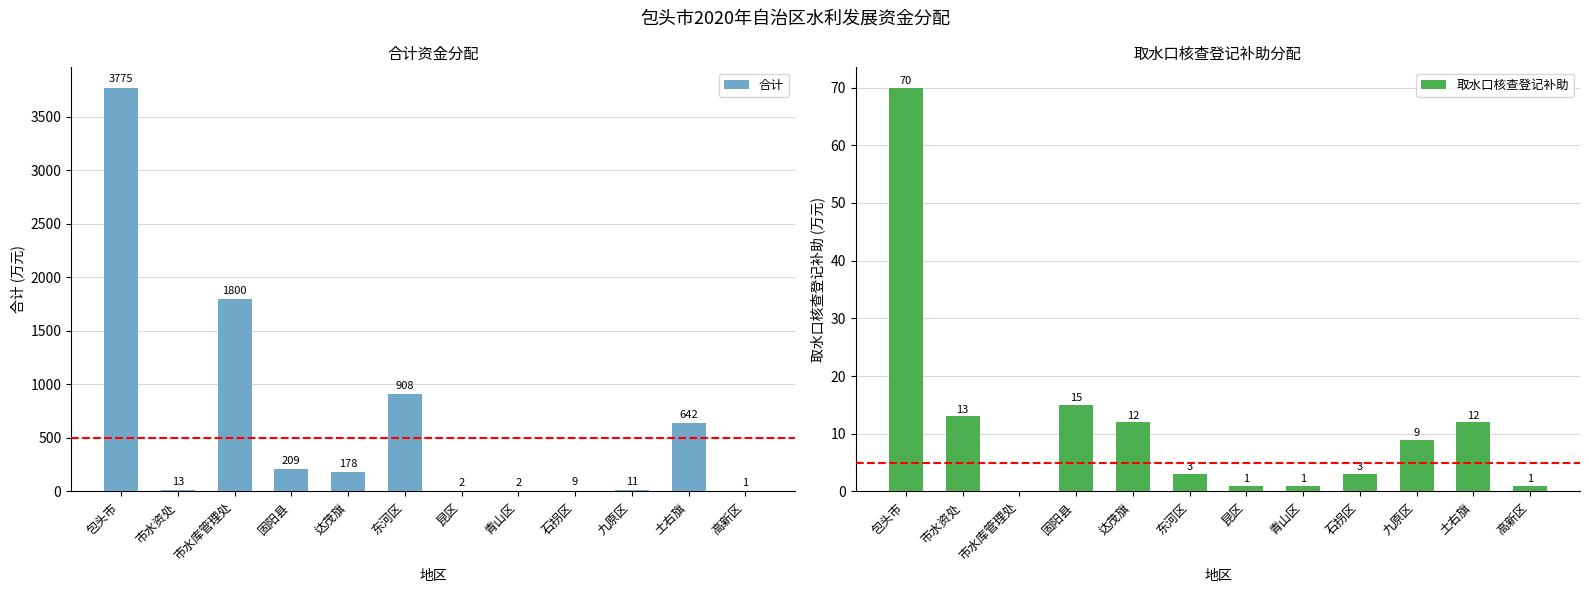

Which series has the widest spread of values?

合计